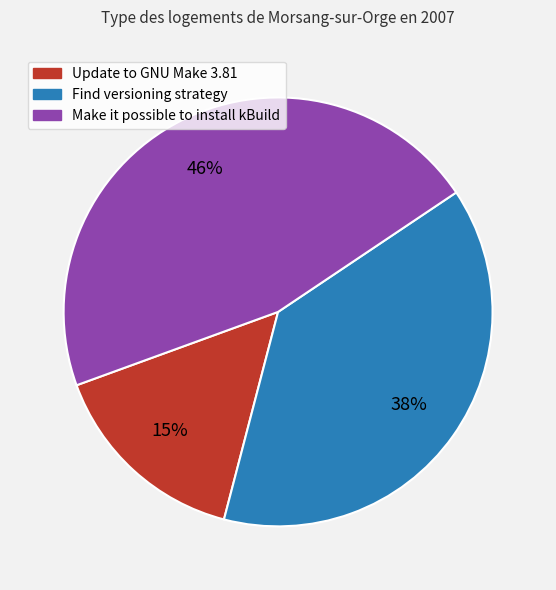

Is it true that Update to GNU Make 3.81 is 15% of the pie?

True